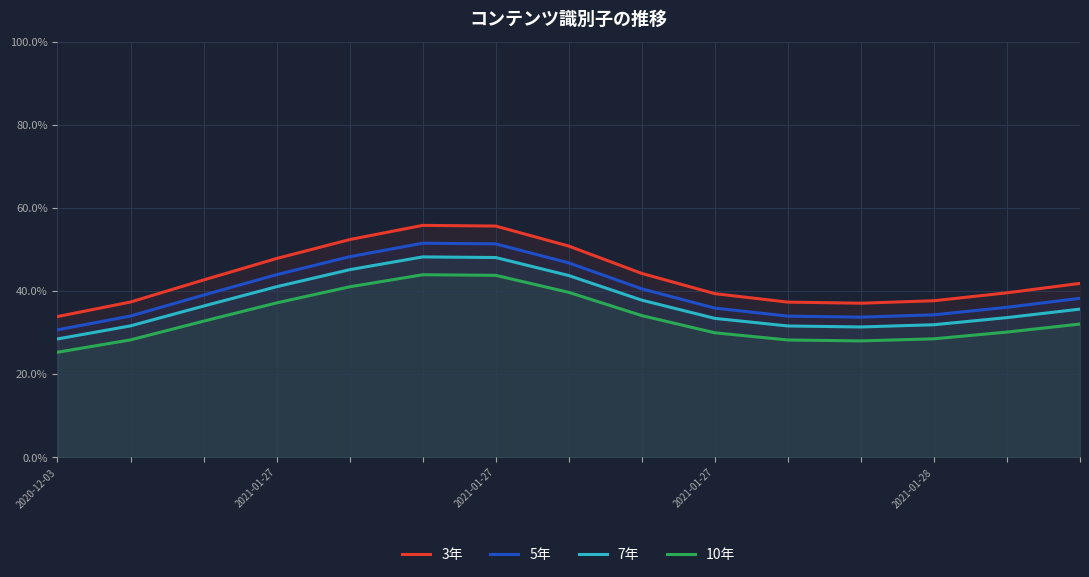

How many interior local valleys does the 10年 series have?

1